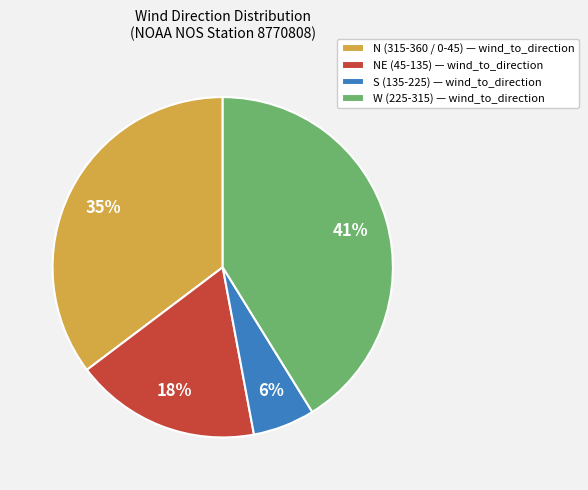

How many segments does this pie chart have?

4